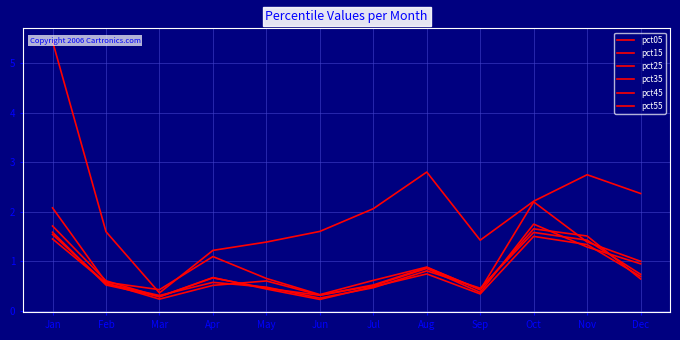

Which series has the largest range (max minus min)?

pct05